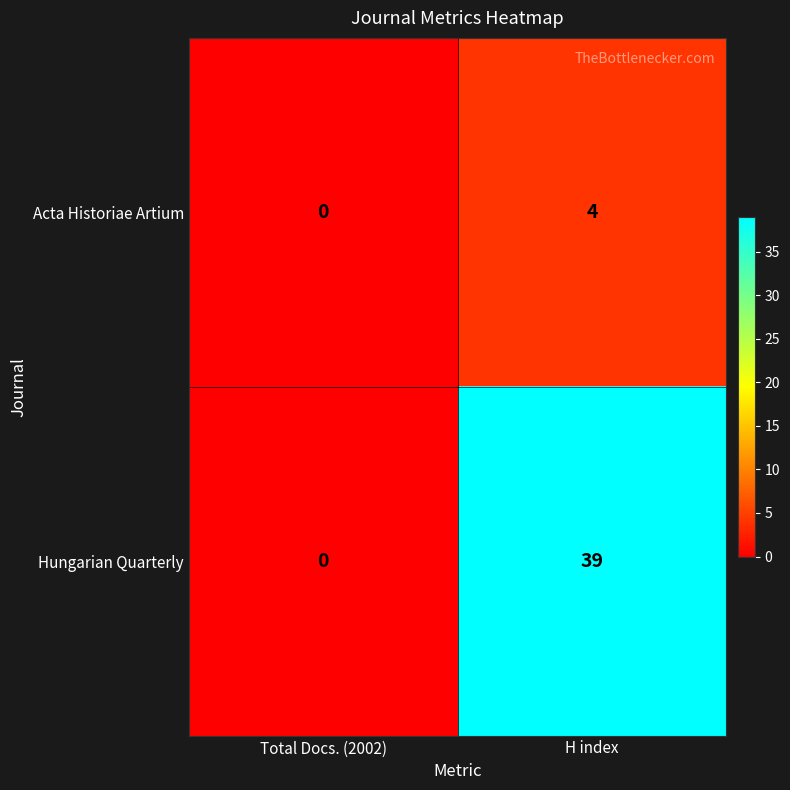

Rank the series by their average value, from highest to lowest.

Hungarian Quarterly, Acta Historiae Artium